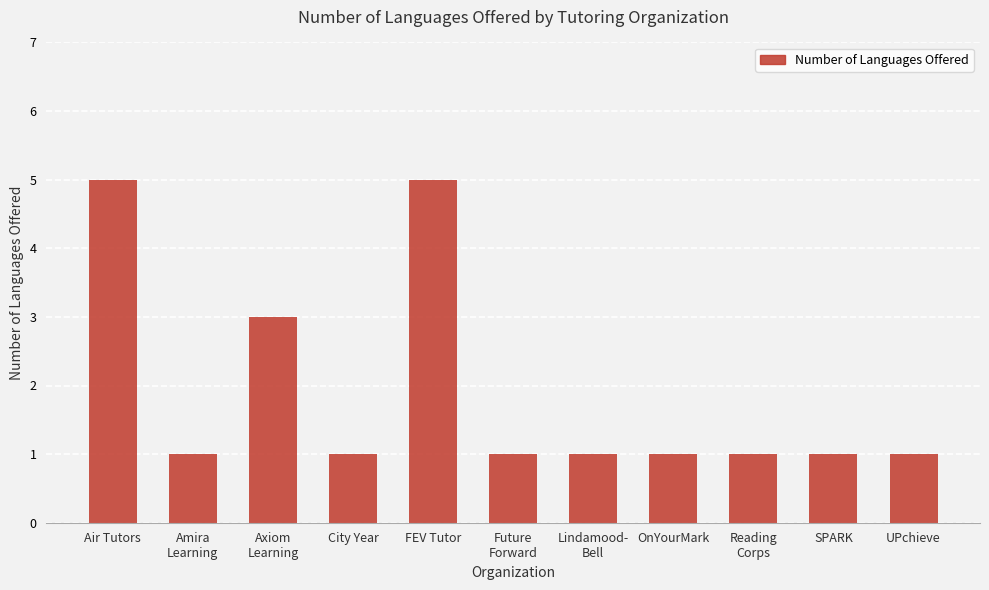

Reading left to right, transcribe all the data shown in this chart.

Air Tutors=5	Amira
Learning=1	Axiom
Learning=3	City Year=1	FEV Tutor=5	Future
Forward=1	Lindamood-
Bell=1	OnYourMark=1	Reading
Corps=1	SPARK=1	UPchieve=1